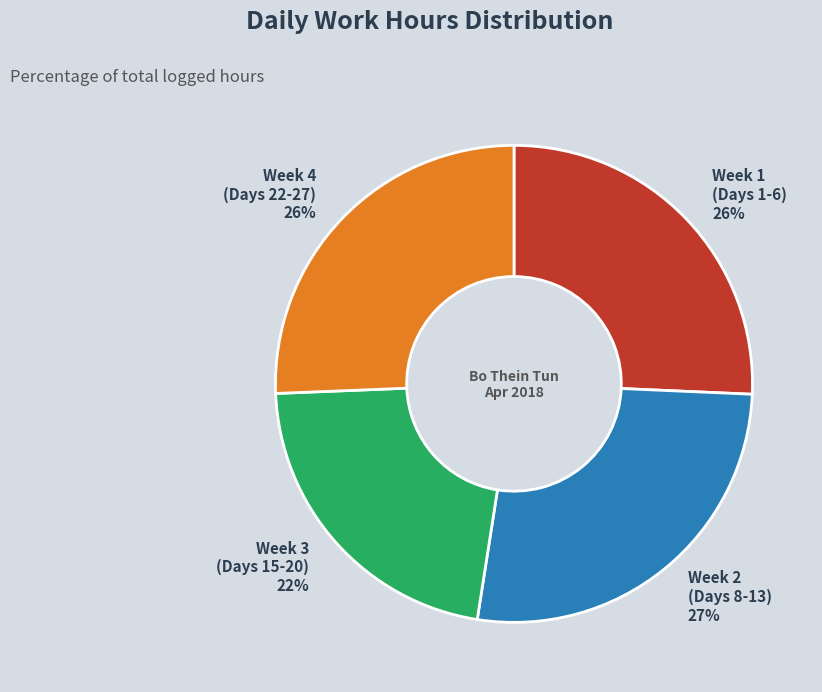

Approximately how many times larger is the value at Week 2 (Days 8-13) compared to Week 1 (Days 1-6)?

1.0